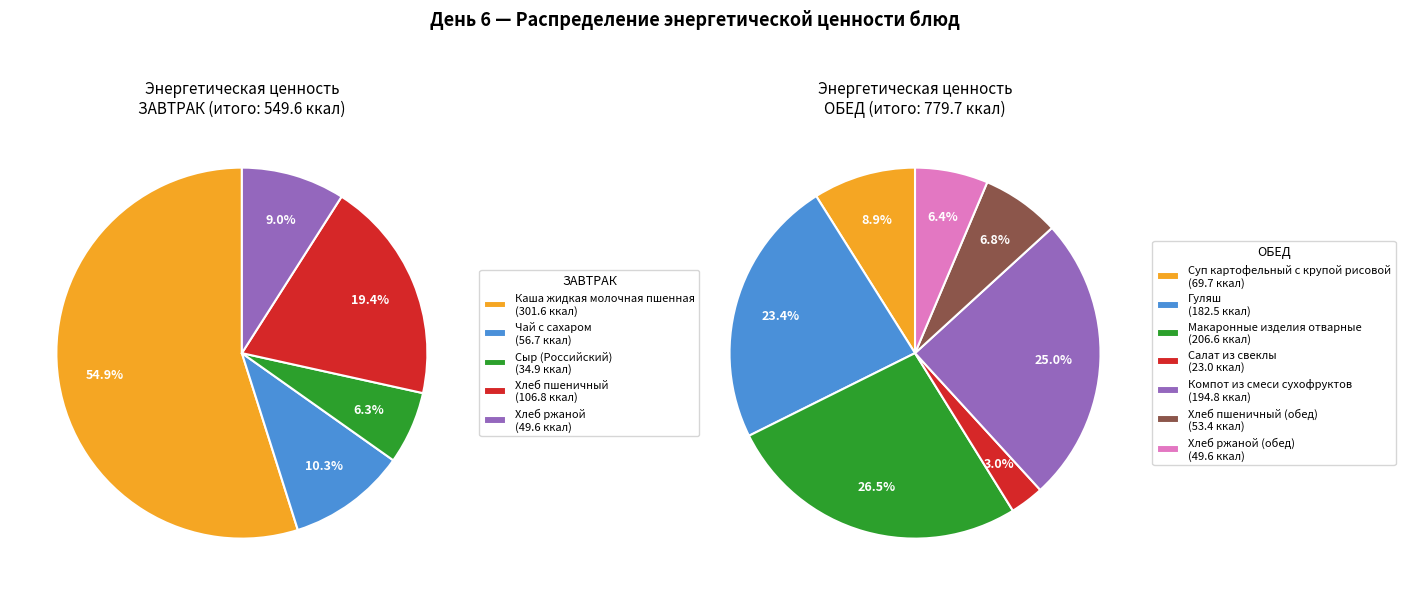

What is the change in value from ЗАВТРАК to ОБЕД?

+230.1